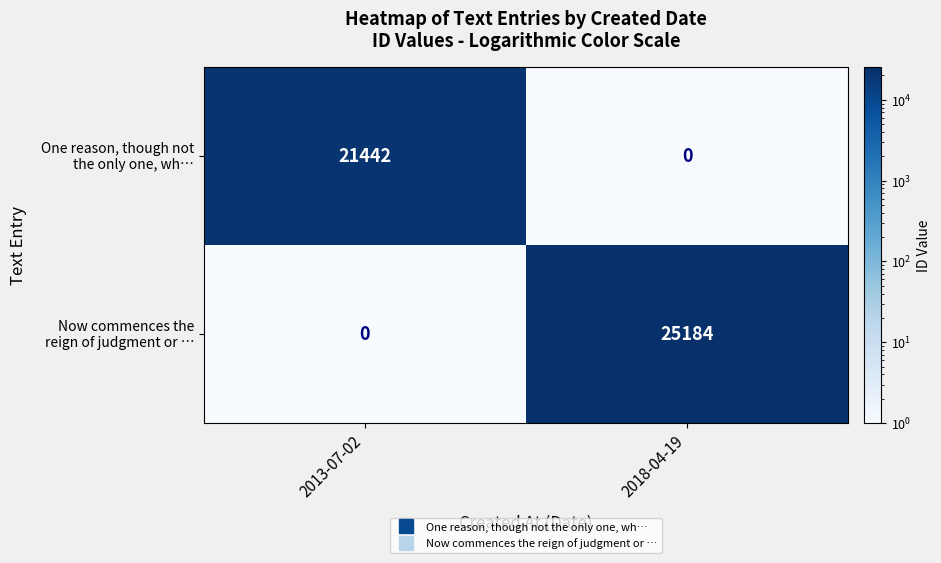

What is the spread (max minus min) of values at 2013-07-02?

21442